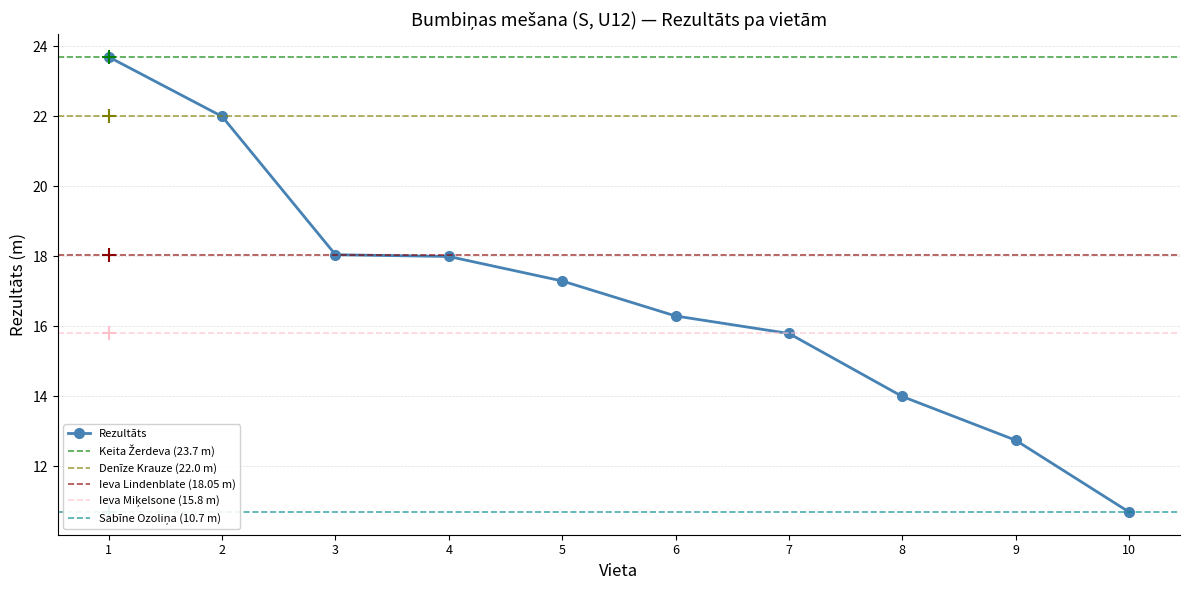

What is the value of the 5th point from the left?

17.3